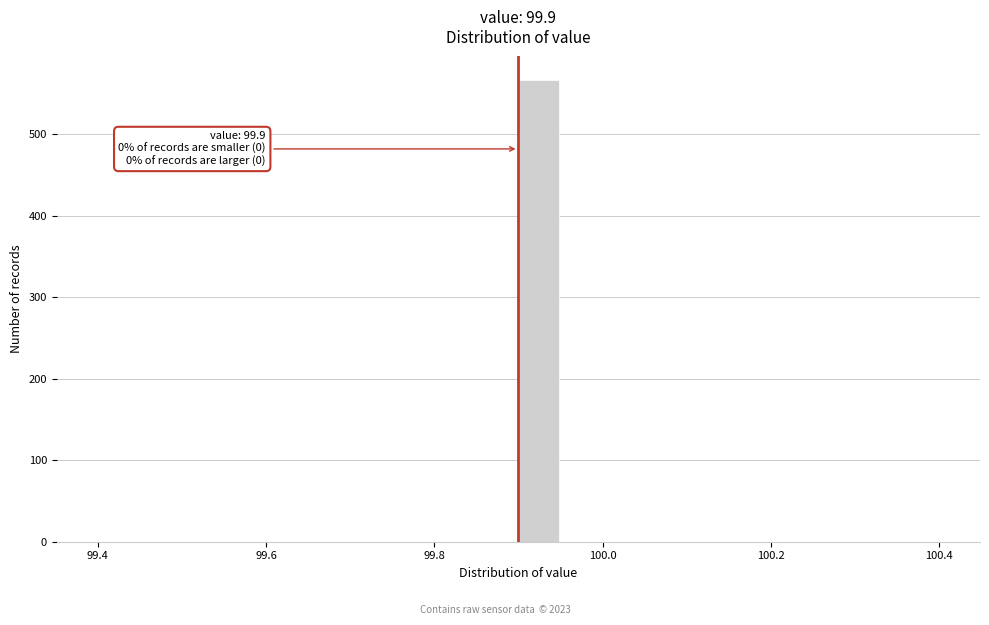

Read against the x-axis, roughly where is the centre of the tallest bar?

99.92